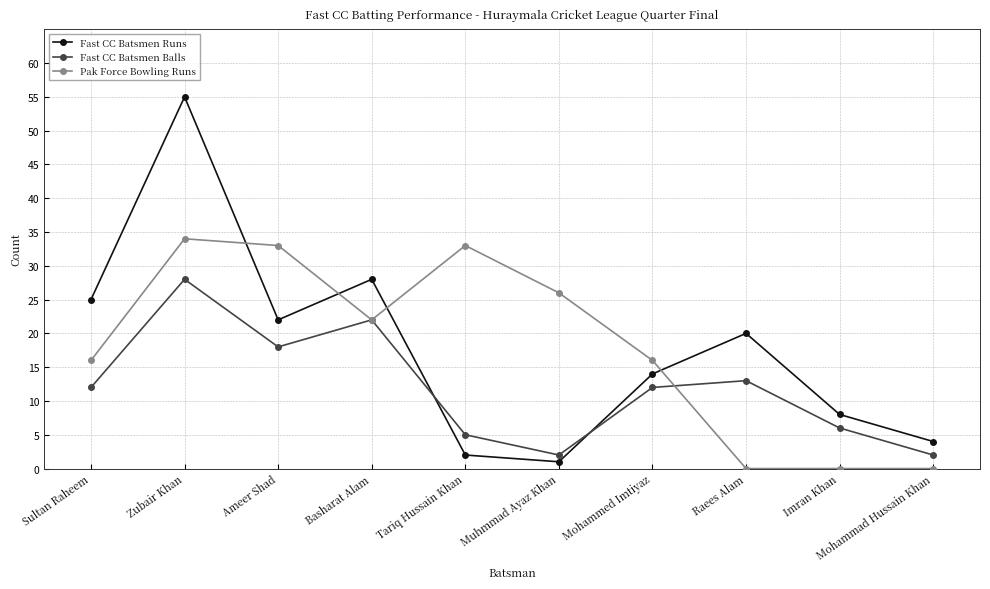

What is the difference between the Pak Force Bowling Runs values at Muhmmad Ayaz Khan and Sultan Raheem?

10